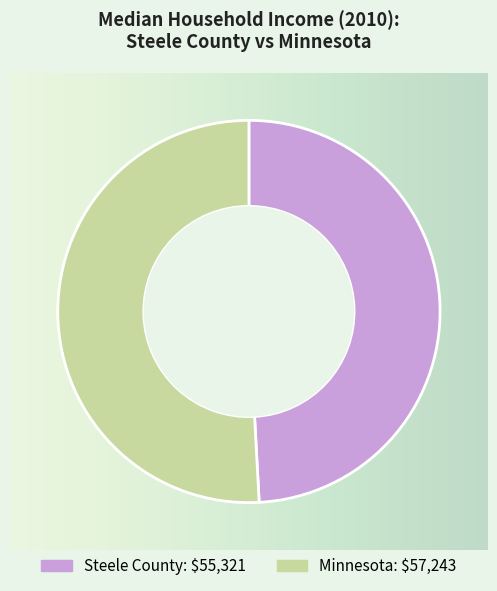

What is the ratio of the value at Steele County to the value at Minnesota?

1.0